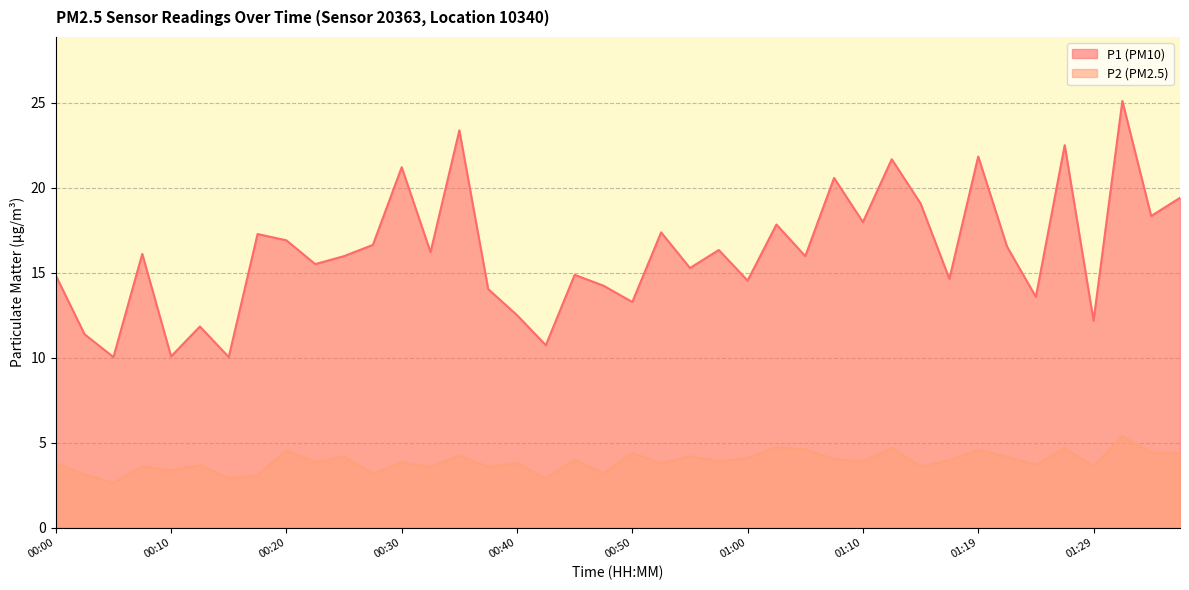

How many lines are shown in the chart?

2